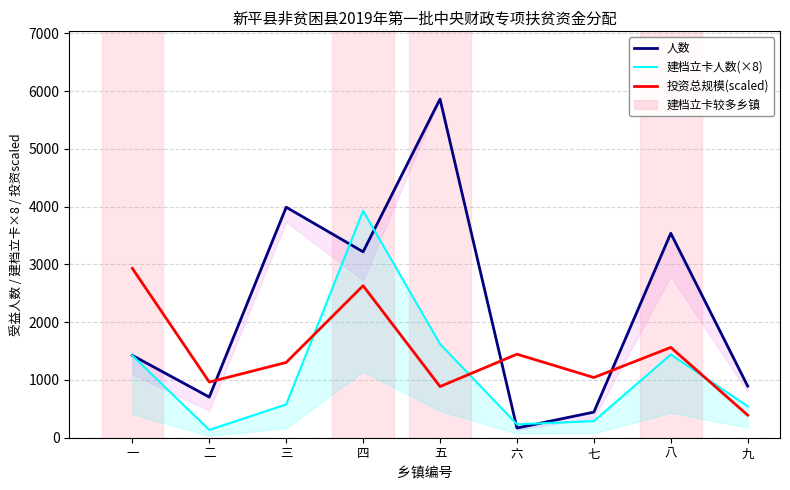

What value does the 人数 series have at 一?

1425.0